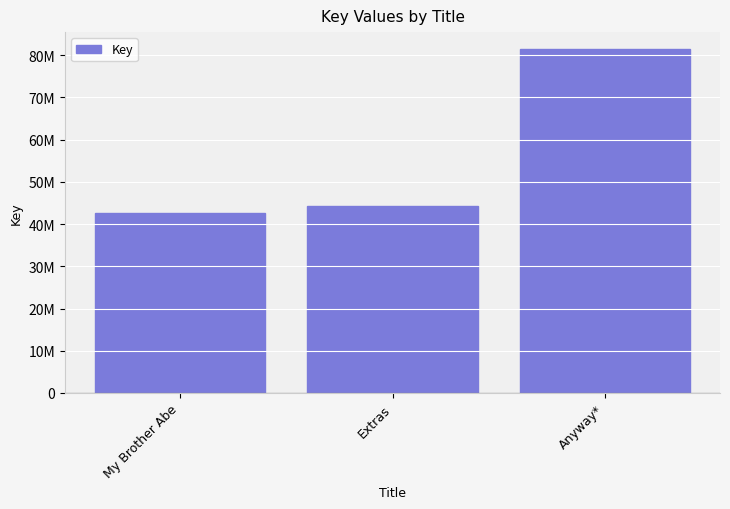

Does the chart contain stacked bars?

No